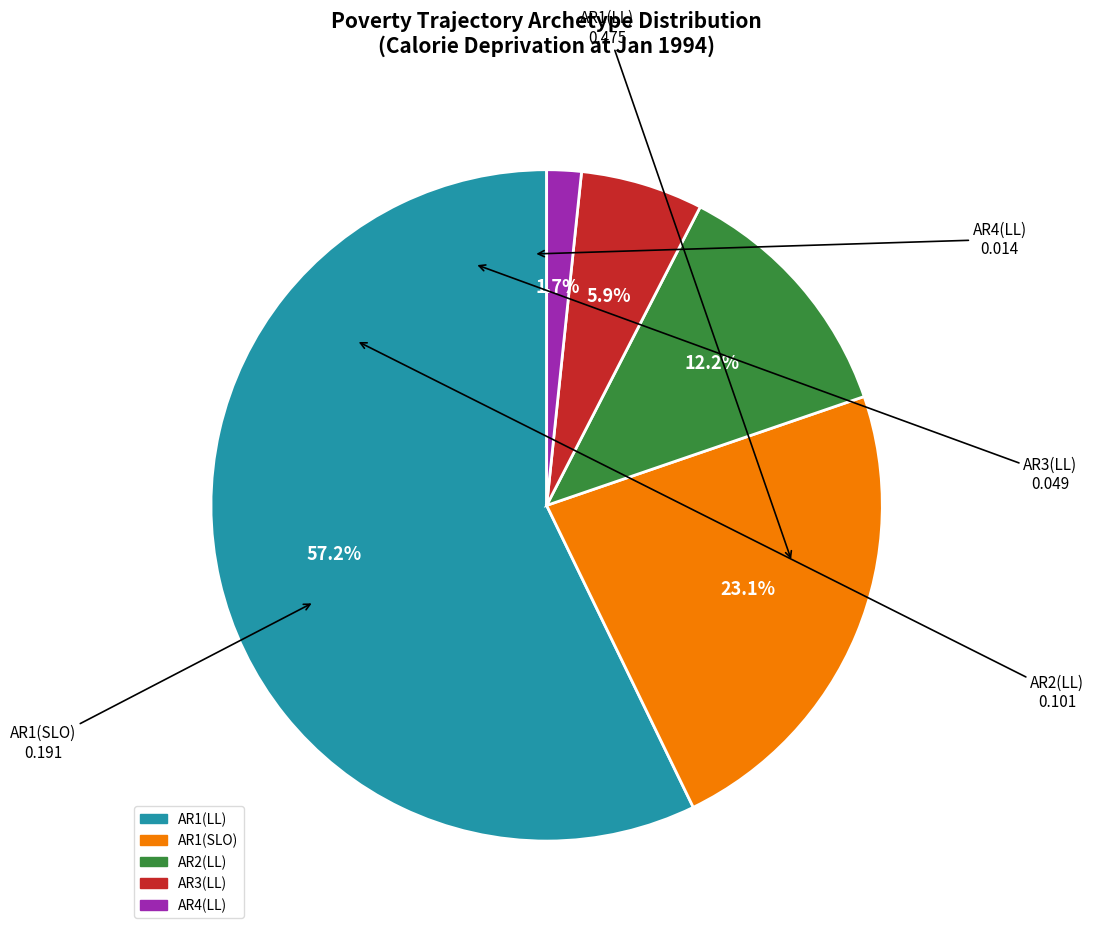

Is the sum of AR3(LL) and AR1(LL) greater than half?

Yes